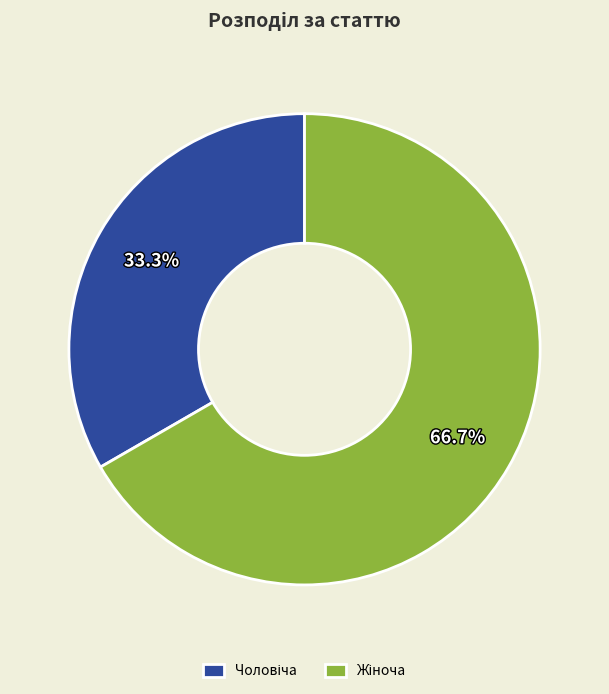

Is there any slice that represents more than half of the pie?

Yes